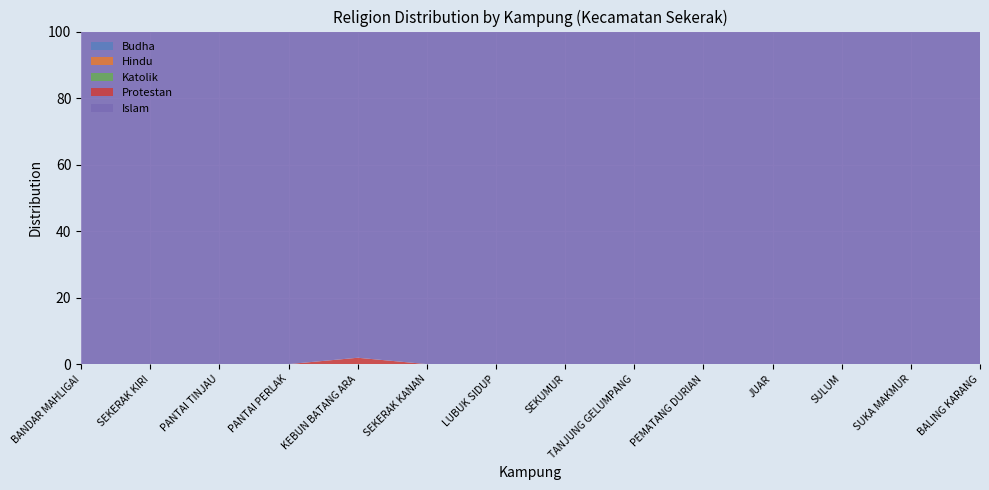

Reading left to right, what are all the values shown in this chart?

Islam: 853	374	803	385	308	809	438	928	667	330	264	780	314	287
Protestan: 0	0	0	0	6	0	0	0	0	0	0	0	0	0
Katolik: 0	0	0	0	0	0	0	0	0	0	0	0	0	0
Hindu: 0	0	0	0	0	0	0	0	0	0	0	0	0	0
Budha: 0	0	0	0	0	0	0	0	0	0	0	0	0	0